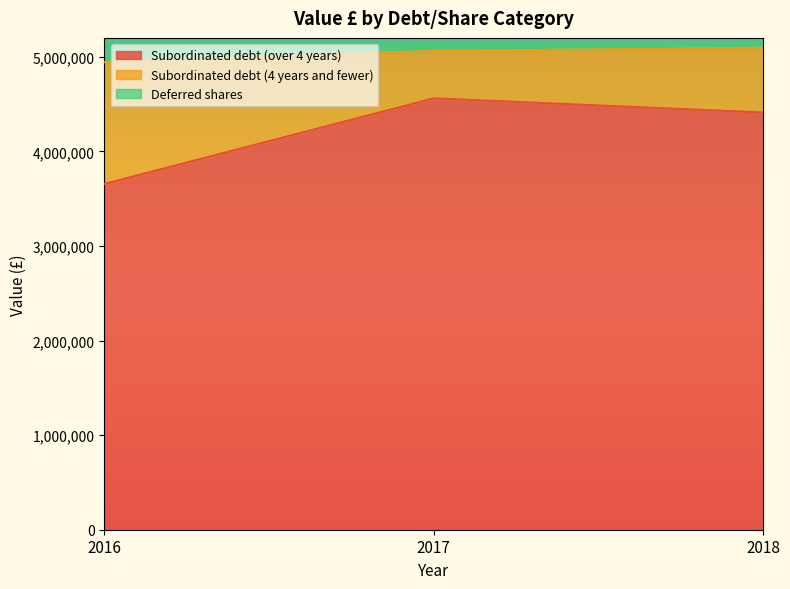

What is the value of the Subordinated debt (over 4 years) point at the 1st from the left?

3655805